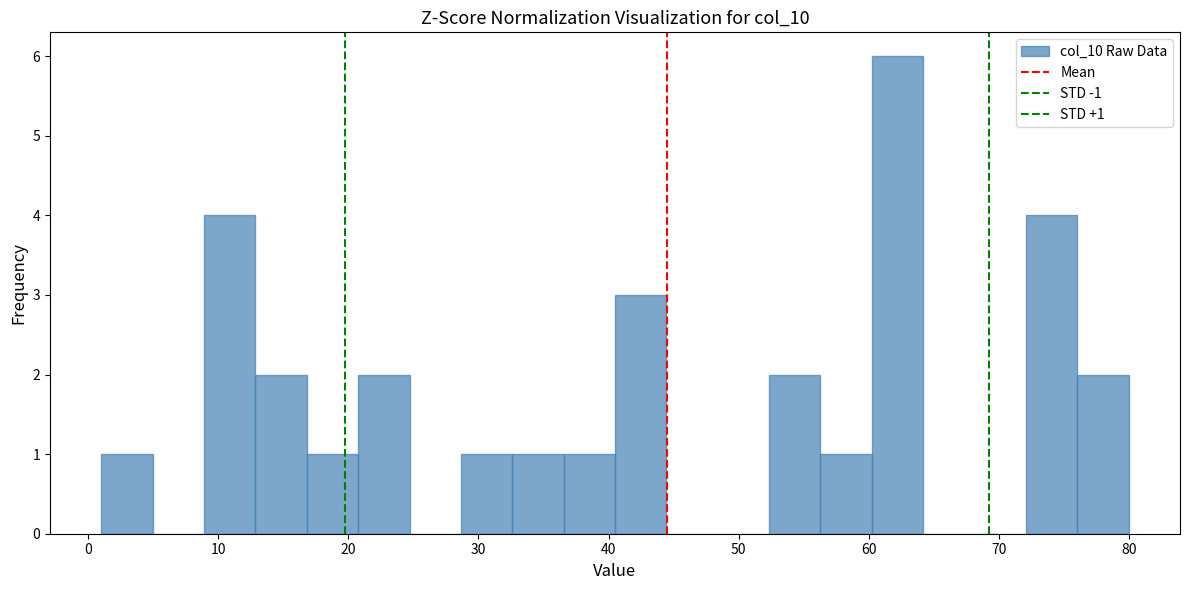

Around what value on the x-axis is the tallest bar? Give the approximate position of its centre, as read against the axis.

62